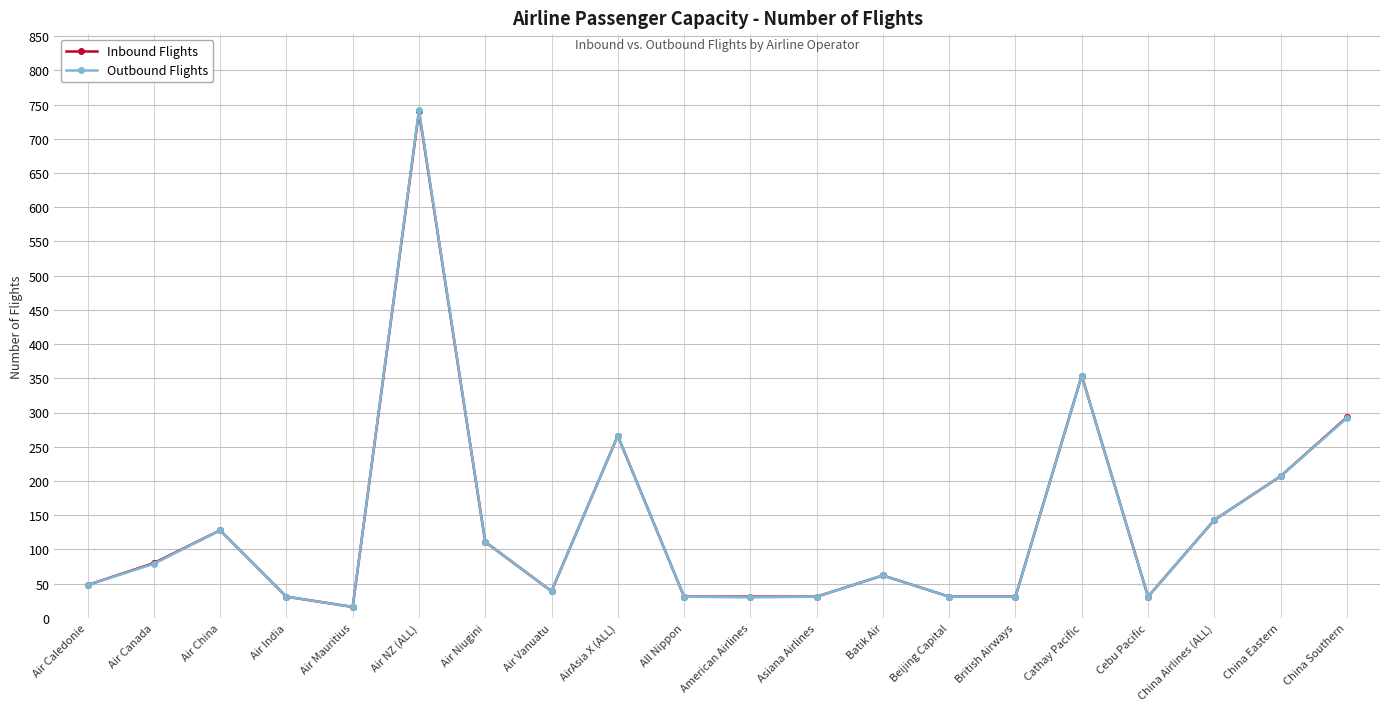

At which category is the sum across all series the highest?

Air NZ (ALL)